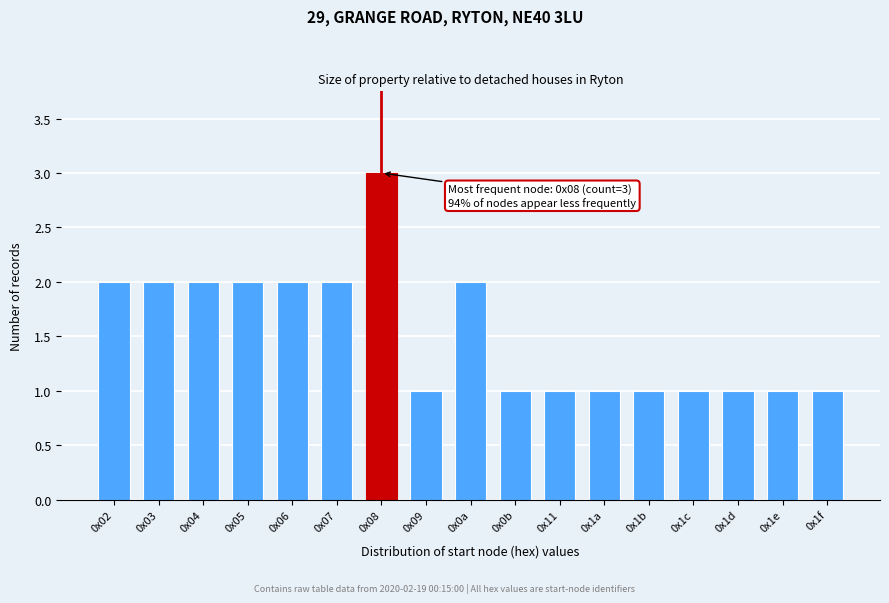

Reading left to right, list all the values displayed in this chart.

0x02=2	0x03=2	0x04=2	0x05=2	0x06=2	0x07=2	0x08=3	0x09=1	0x0a=2	0x0b=1	0x11=1	0x1a=1	0x1b=1	0x1c=1	0x1d=1	0x1e=1	0x1f=1